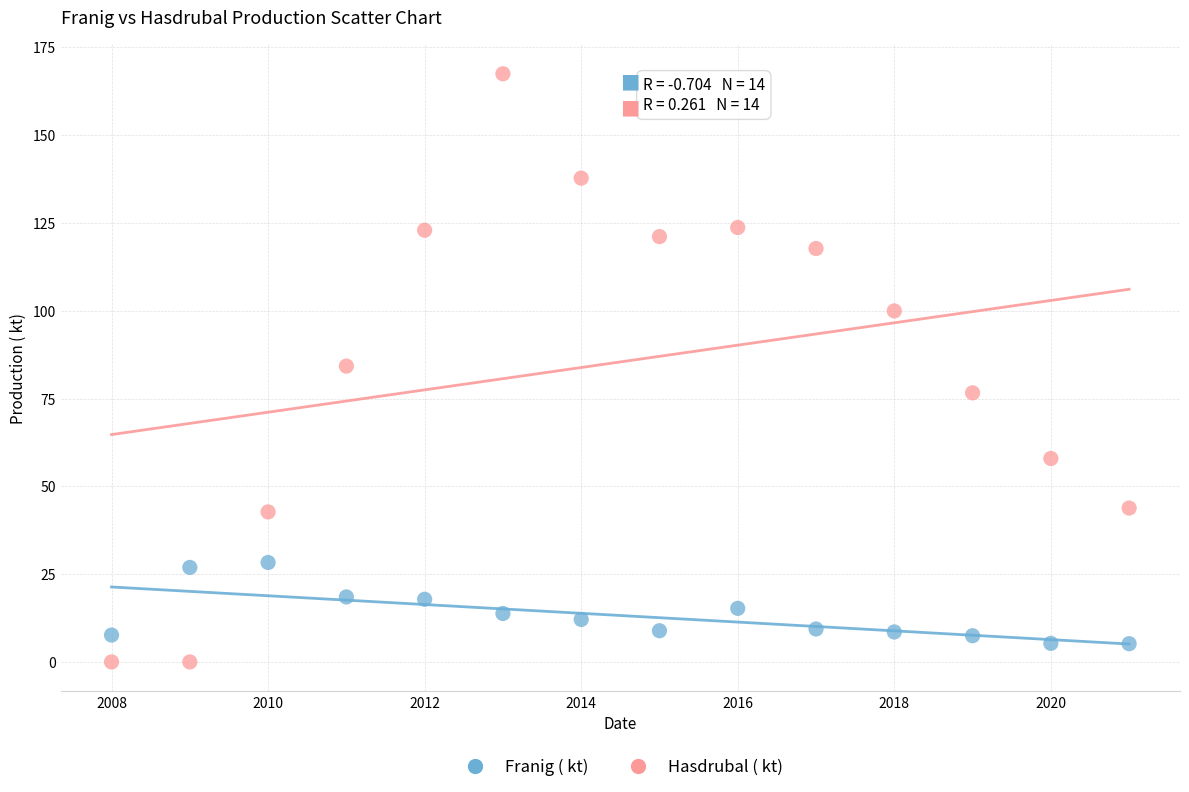

What are all the series names shown in the legend?

Franig ( kt), Hasdrubal ( kt)